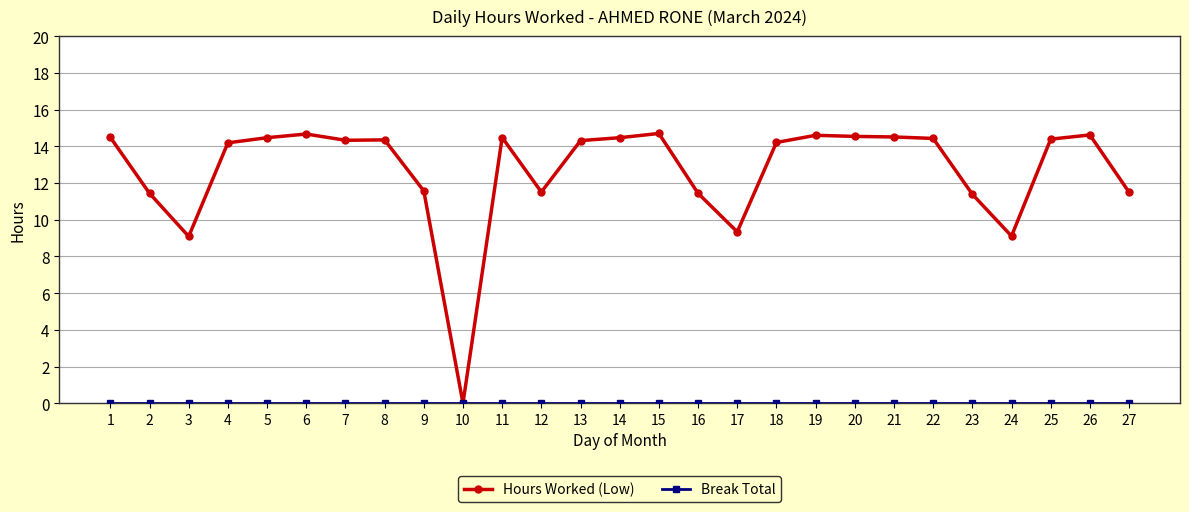

At how many categories does at least one series exceed 1?

26